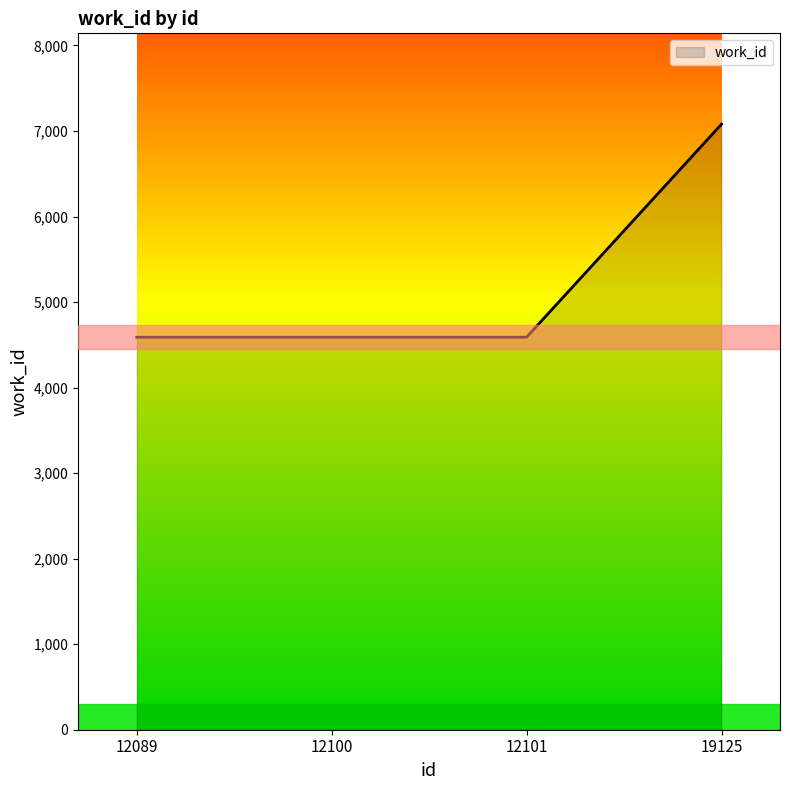

Reading left to right, list all the values displayed in this chart.

4589	4589	4589	7080